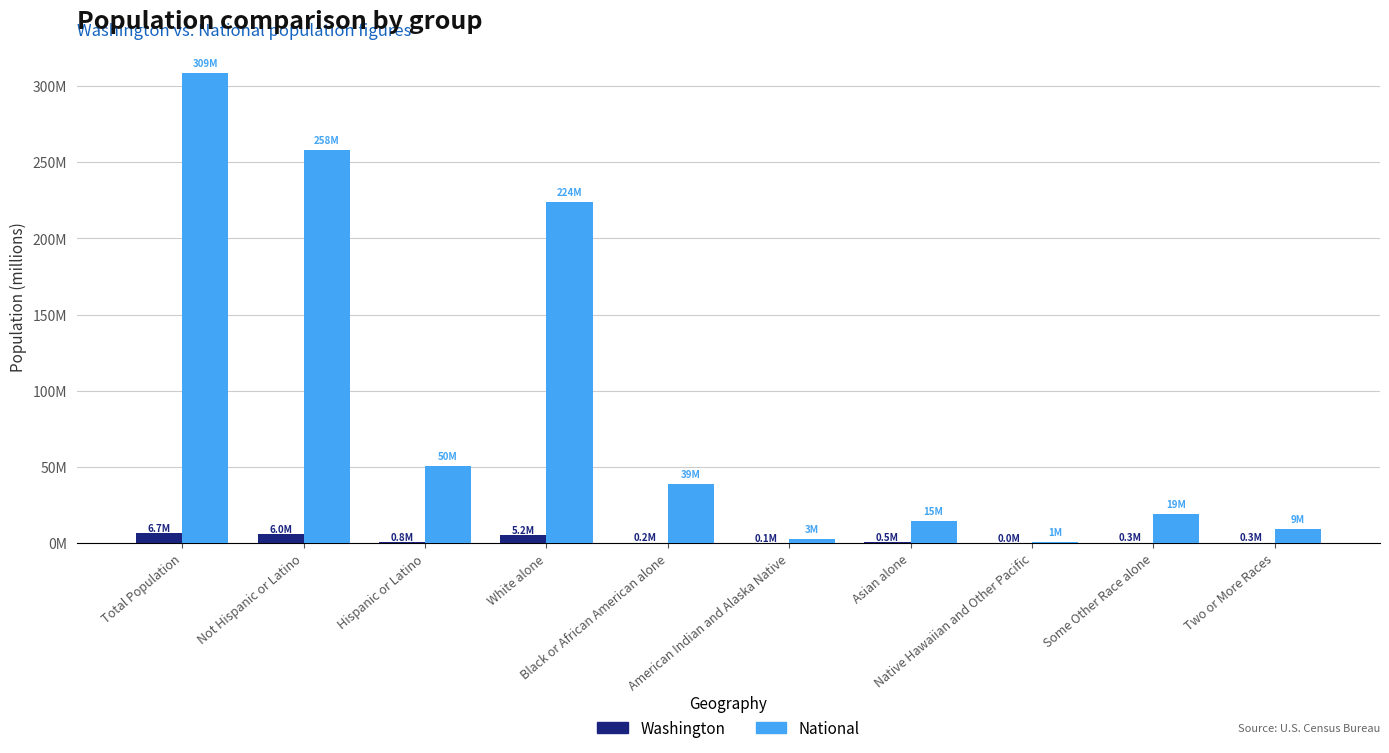

What is the spread (max minus min) of values at Hispanic or Latino?

49.7